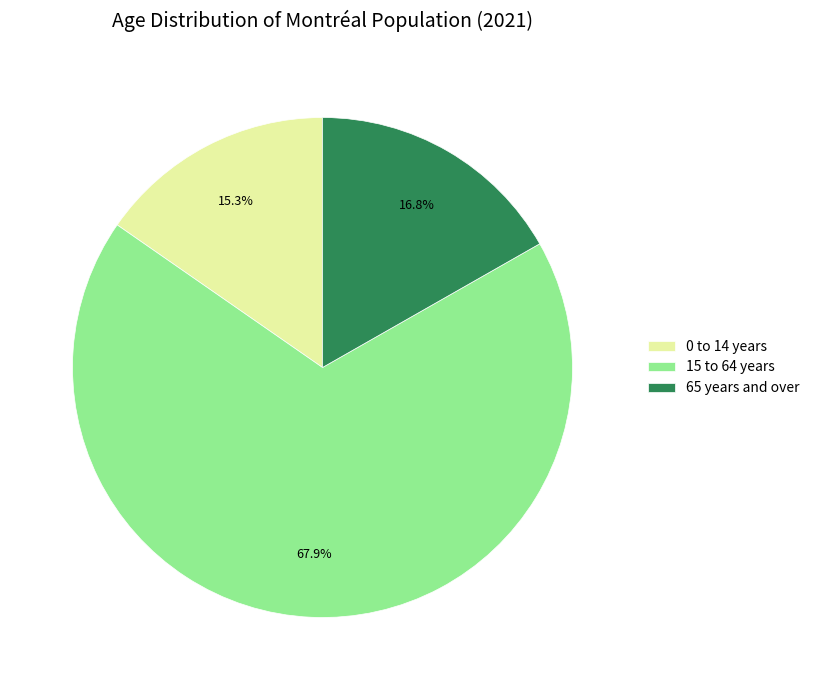

To the nearest percent, what is the difference between the largest and smallest slice percentages?

53%